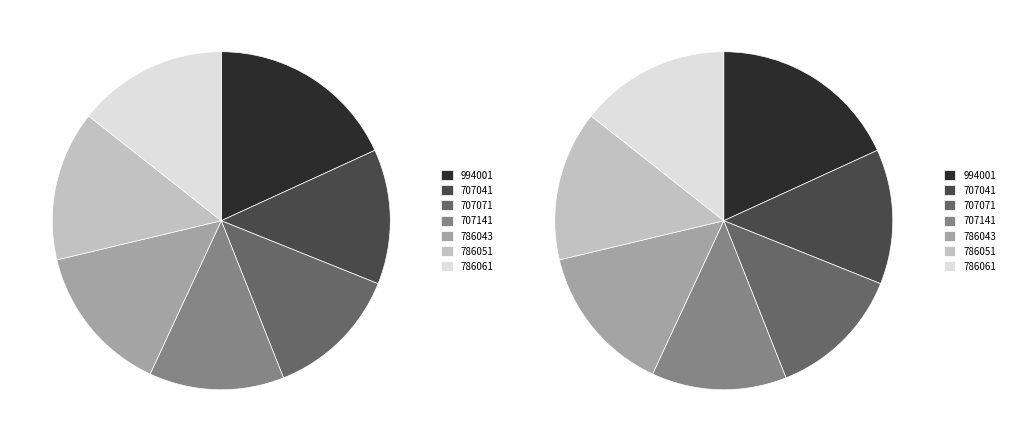

Is it true that 994001 is 26% of the pie?

False